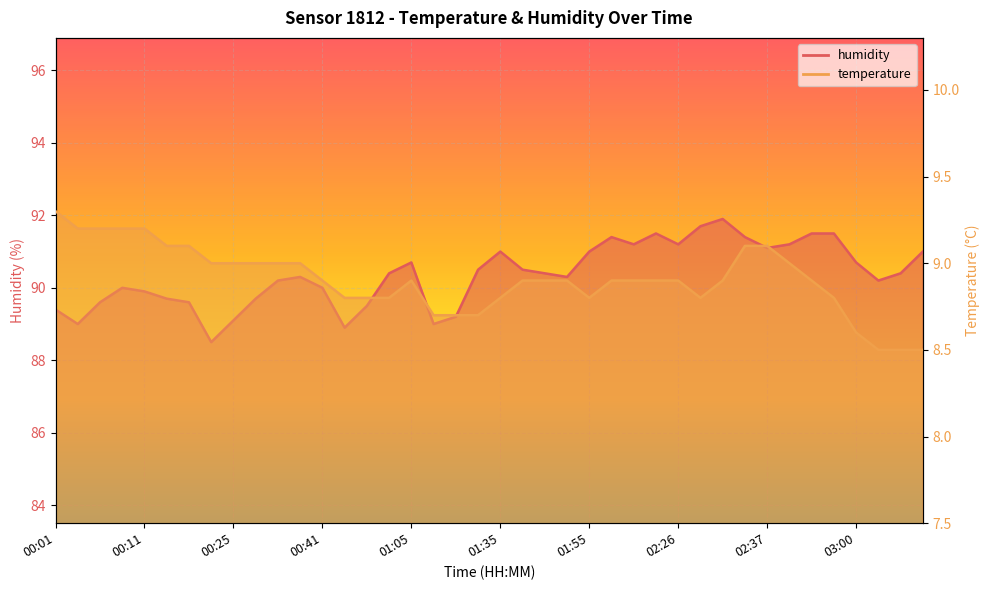

What is the difference between the second highest and minimum values in the temperature series?

0.7